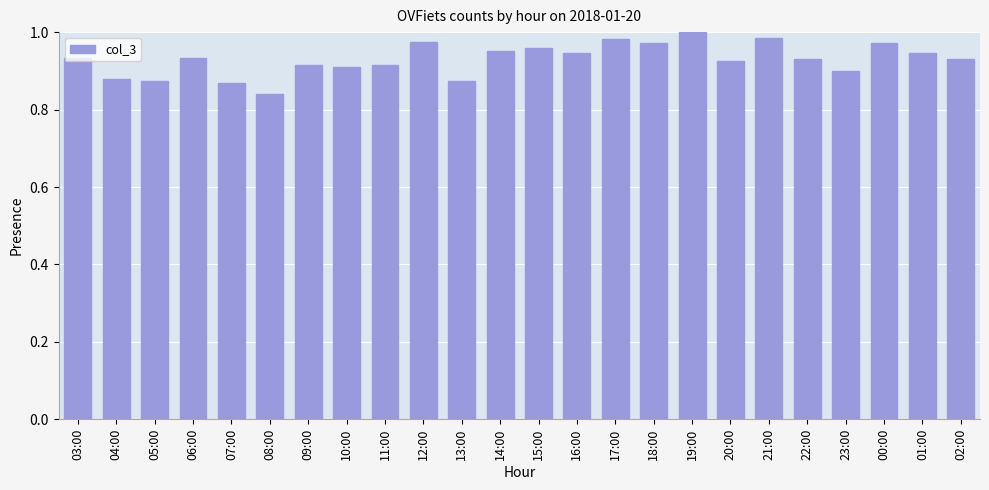

What is the sum of the values at 16:00 and 02:00?

1.9